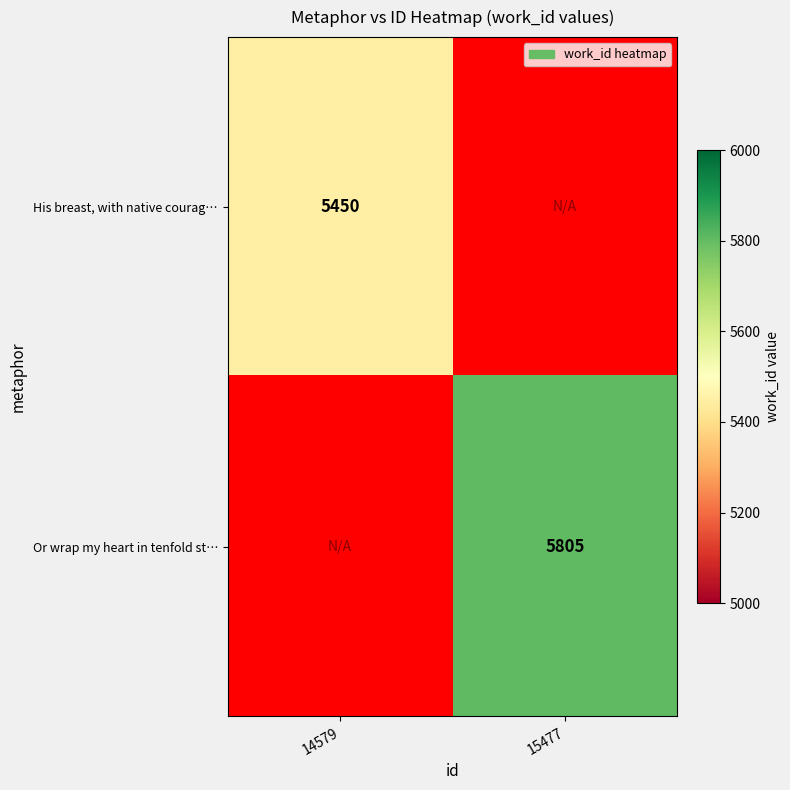

Is it true that His breast, with native courag… equals 5450 at 14579?

True